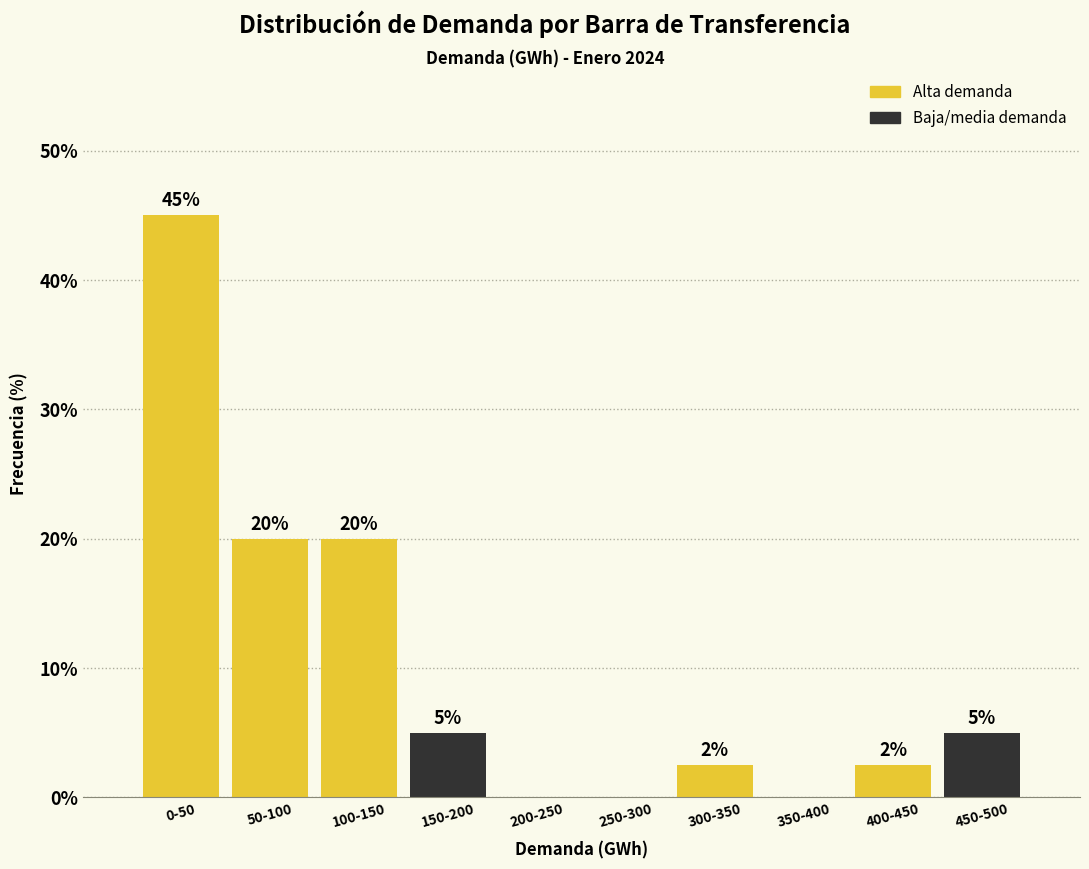

What is the maximum value shown in the chart?

45.0